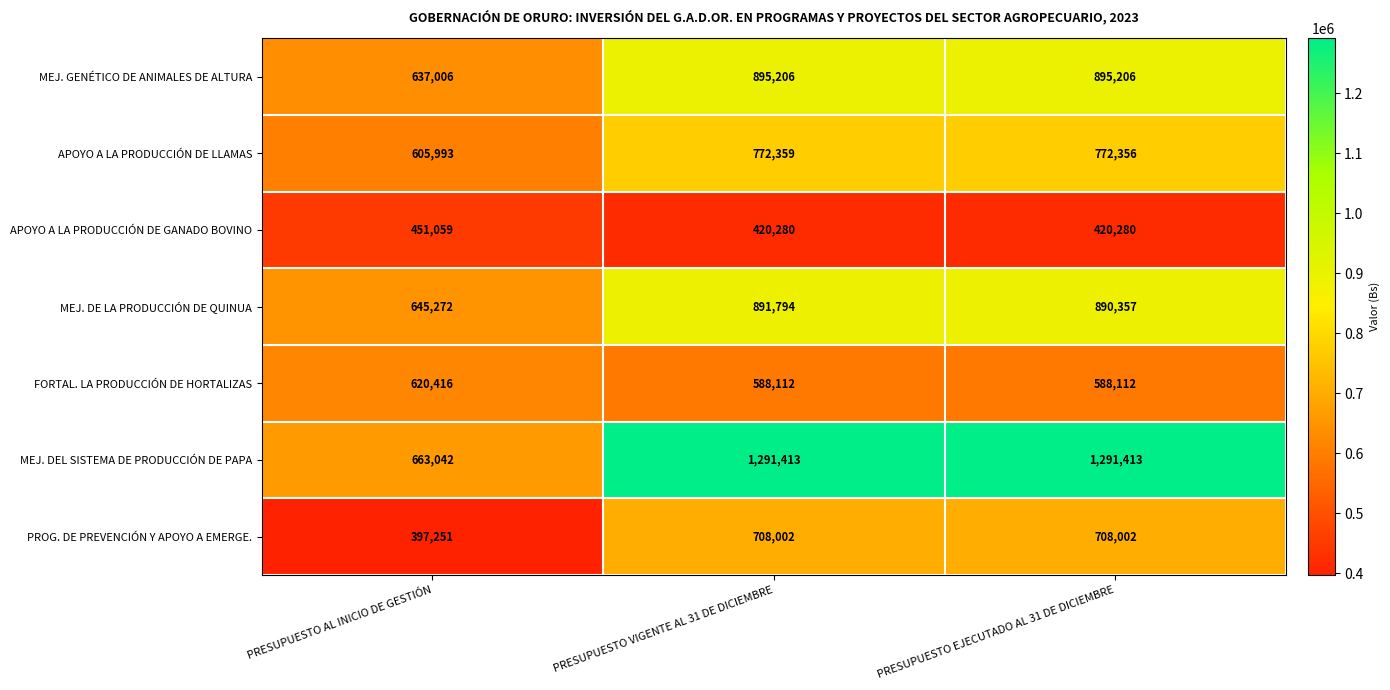

At which category is the sum across all series the highest?

PRESUPUESTO VIGENTE AL 31 DE DICIEMBRE